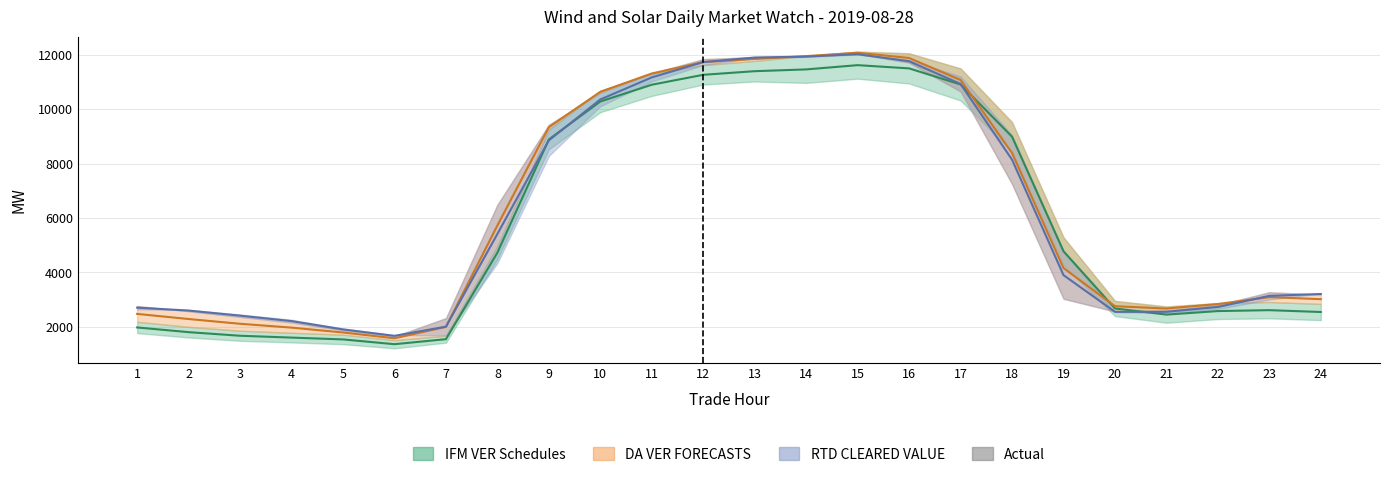

What is the value of the DA/RTD midline point at the 23rd from the left?

3093.1